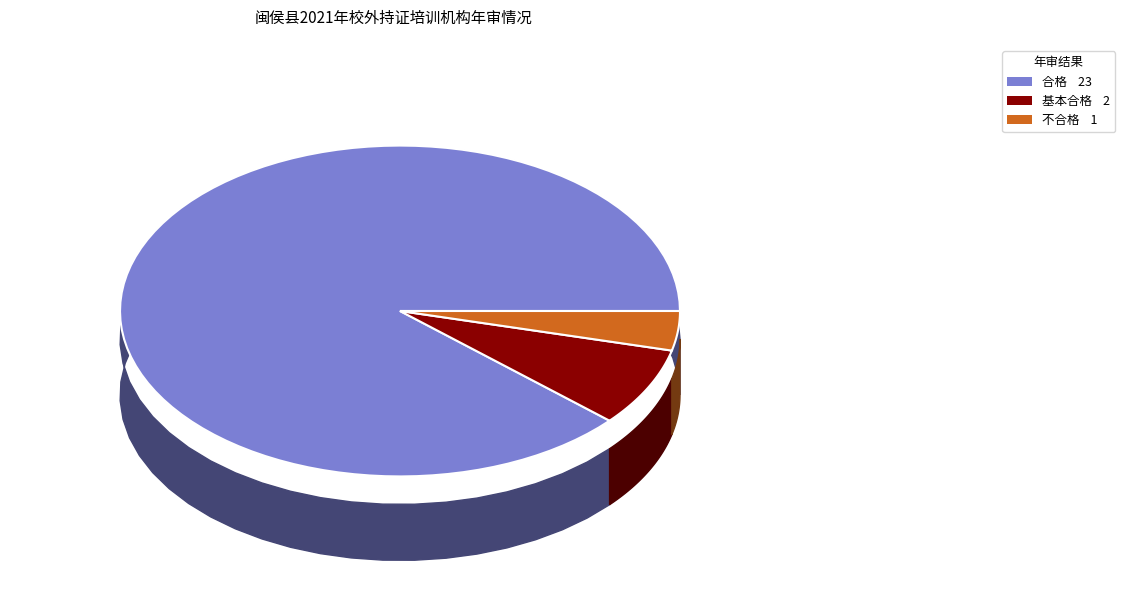

Is it true that 不合格 is 4% of the pie?

True